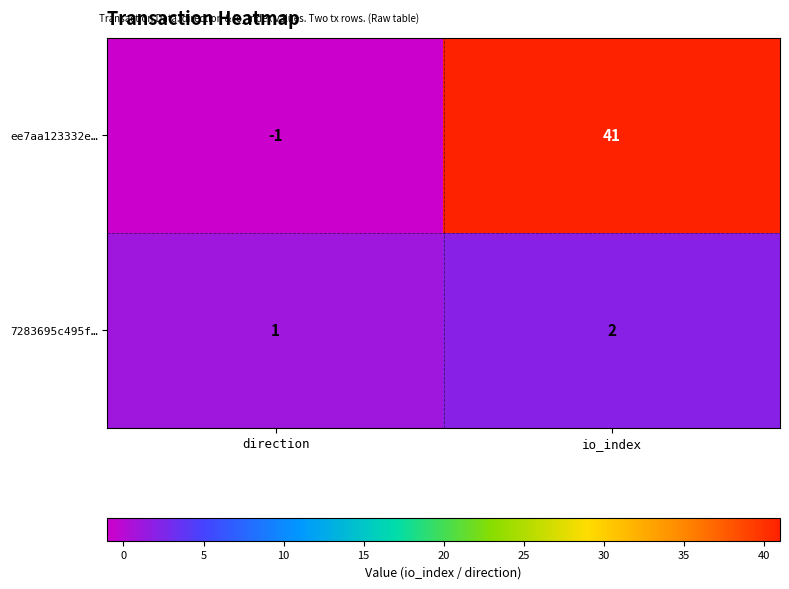

Is the value of 7283695c495f… at io_index greater than the value of ee7aa123332e… at direction?

Yes